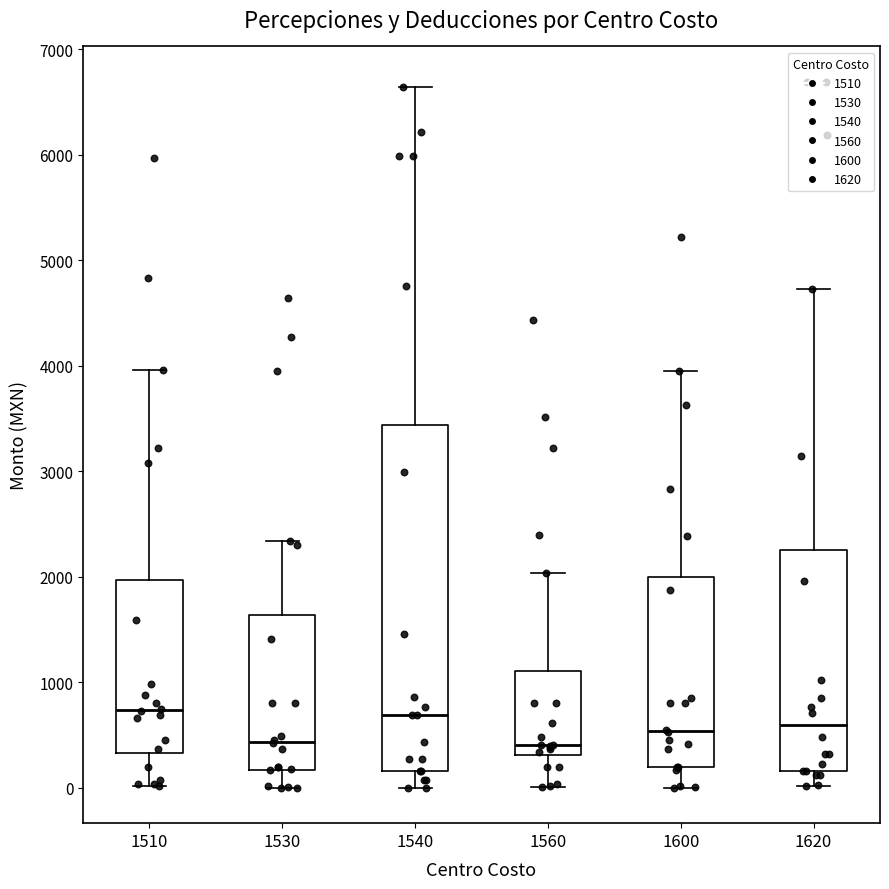

Reading left to right, transcribe this box plot: for each box, give where its median line is, the range the box spans, and where its two whiskers end, as read against the y-axis. The values are not printed on the chart, so give them approximately, as read against the axis.

1510: median 700, box 300 to 2000, whiskers 0 to 4000
1530: median 400, box 200 to 1600, whiskers 0 to 2300
1540: median 700, box 200 to 3400, whiskers 0 to 6600
1560: median 400, box 300 to 1100, whiskers 0 to 2000
1600: median 500, box 200 to 2000, whiskers 0 to 4000
1620: median 600, box 200 to 2300, whiskers 0 to 4700